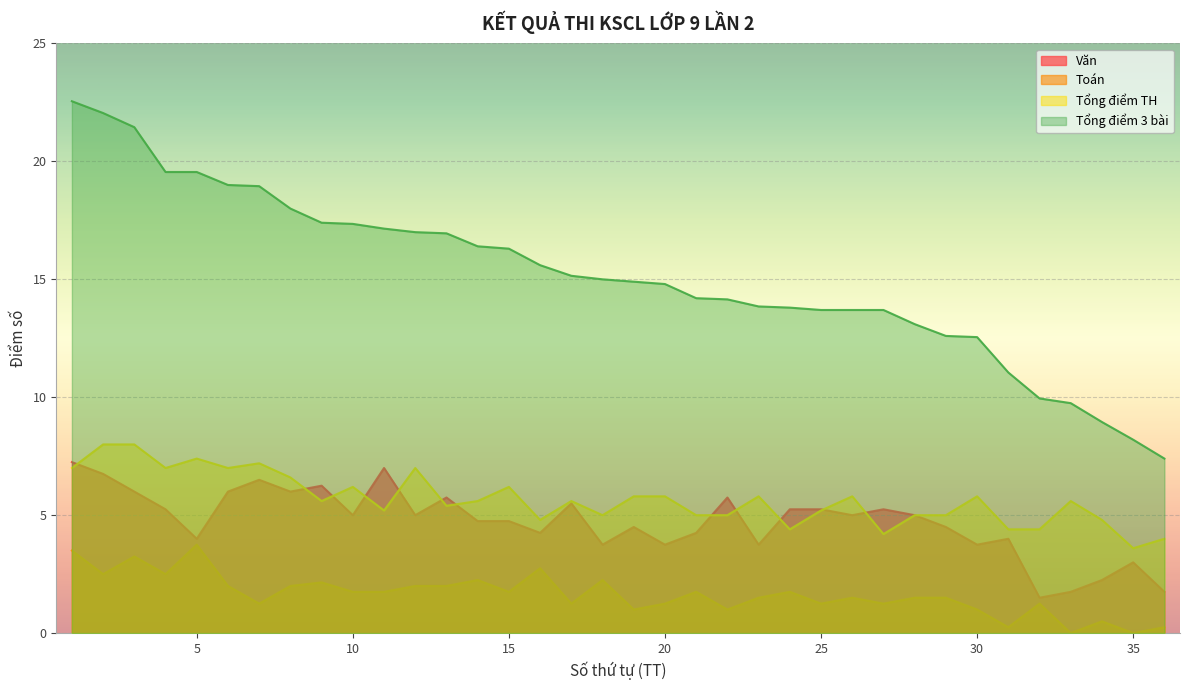

True or false: Tổng điểm 3 bài and Văn intersect in this chart.

False